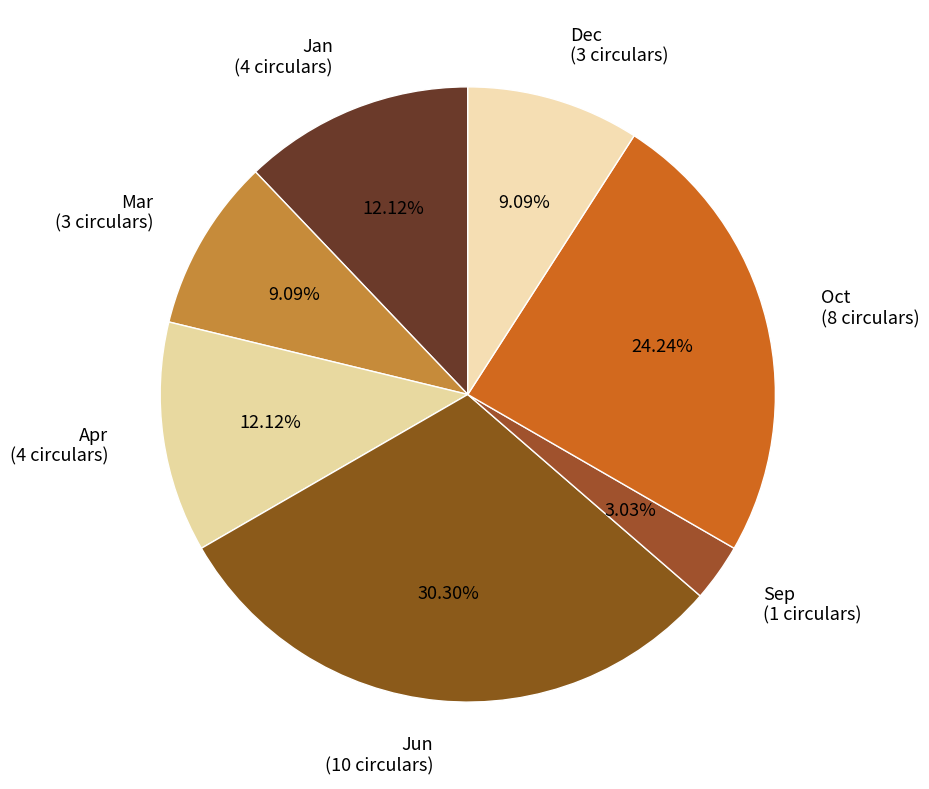

To the nearest percent, what percentage of the pie is Jan?

12%